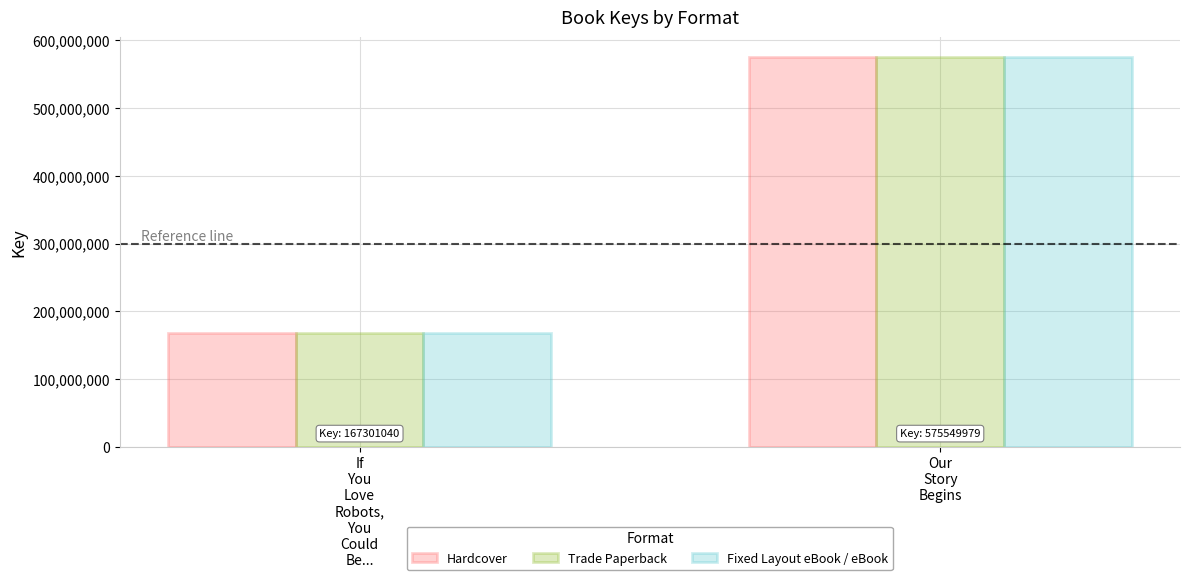

What is the minimum value shown in the chart?

167301040